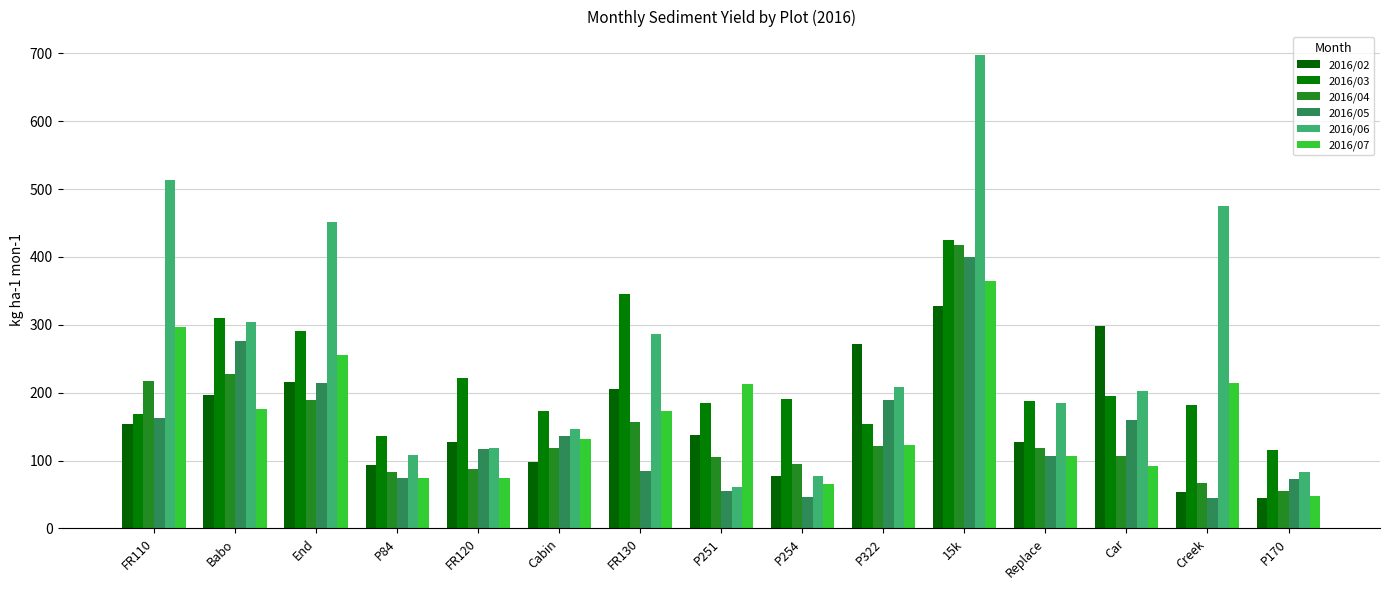

At which category is the sum across all series the highest?

15k